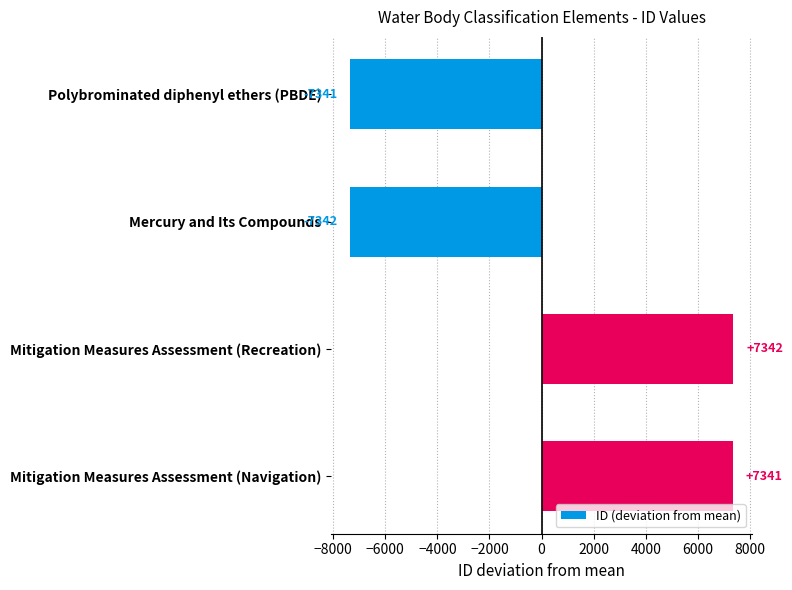

What is the difference between the second highest and minimum values?

14683